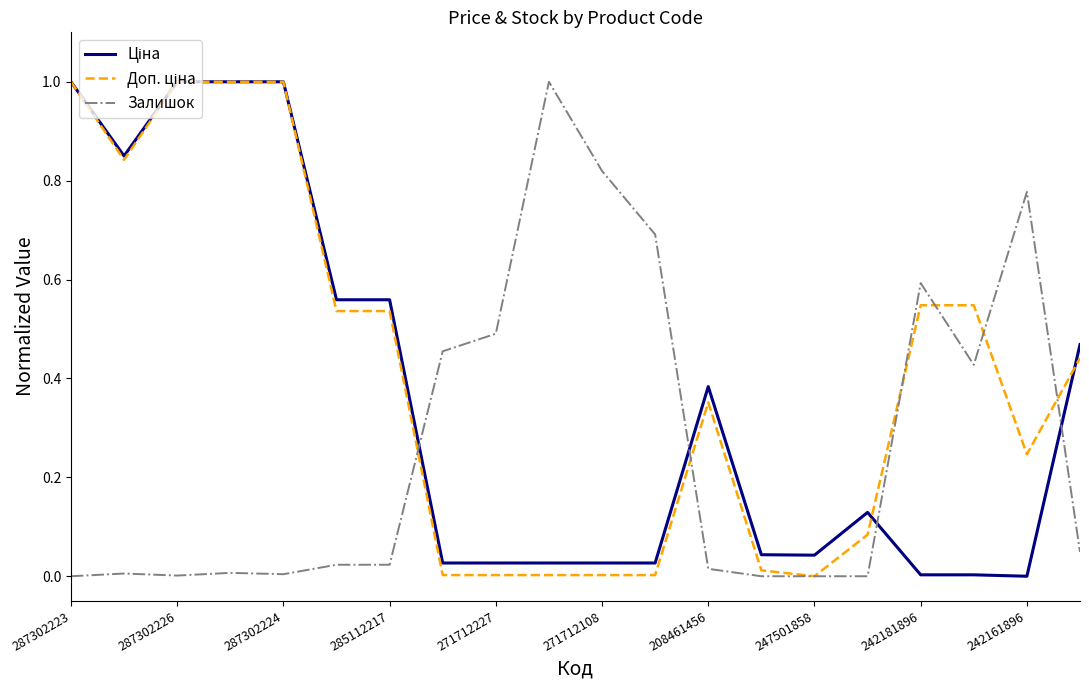

How many lines are shown in the chart?

3